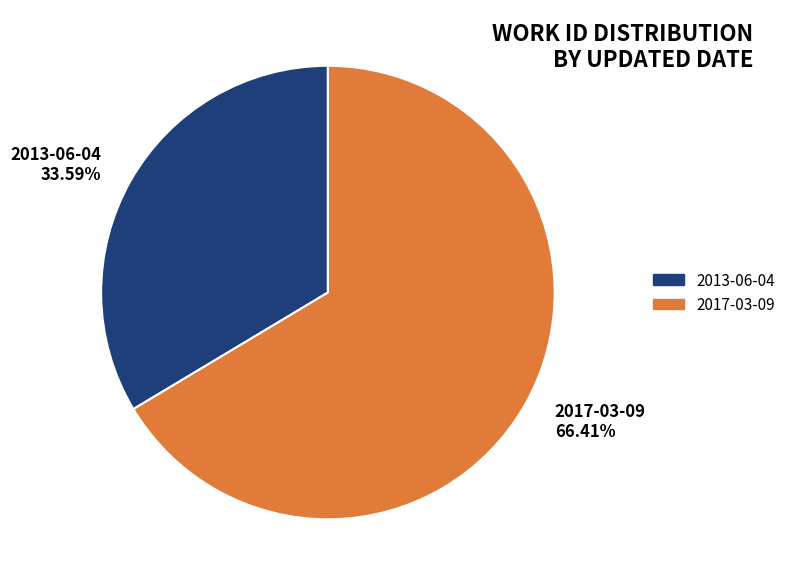

Does 2013-06-04 represent more than half of the total?

No